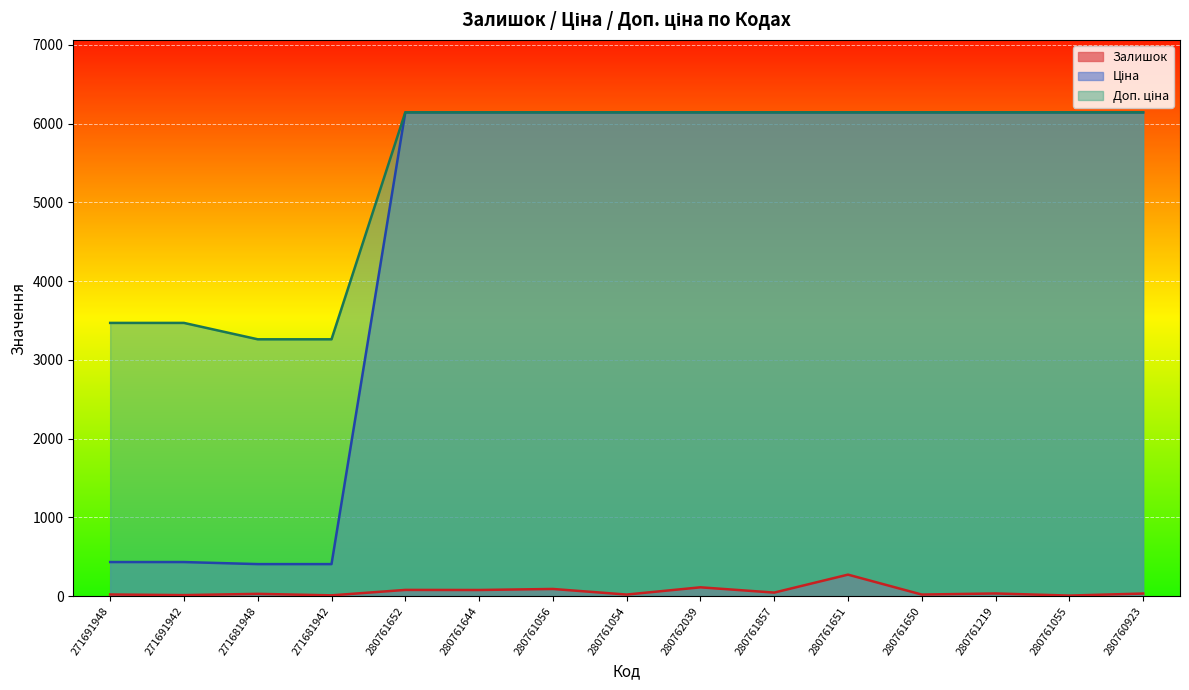

Is it true that Ціна equals 6143.2 at 280760923?

True